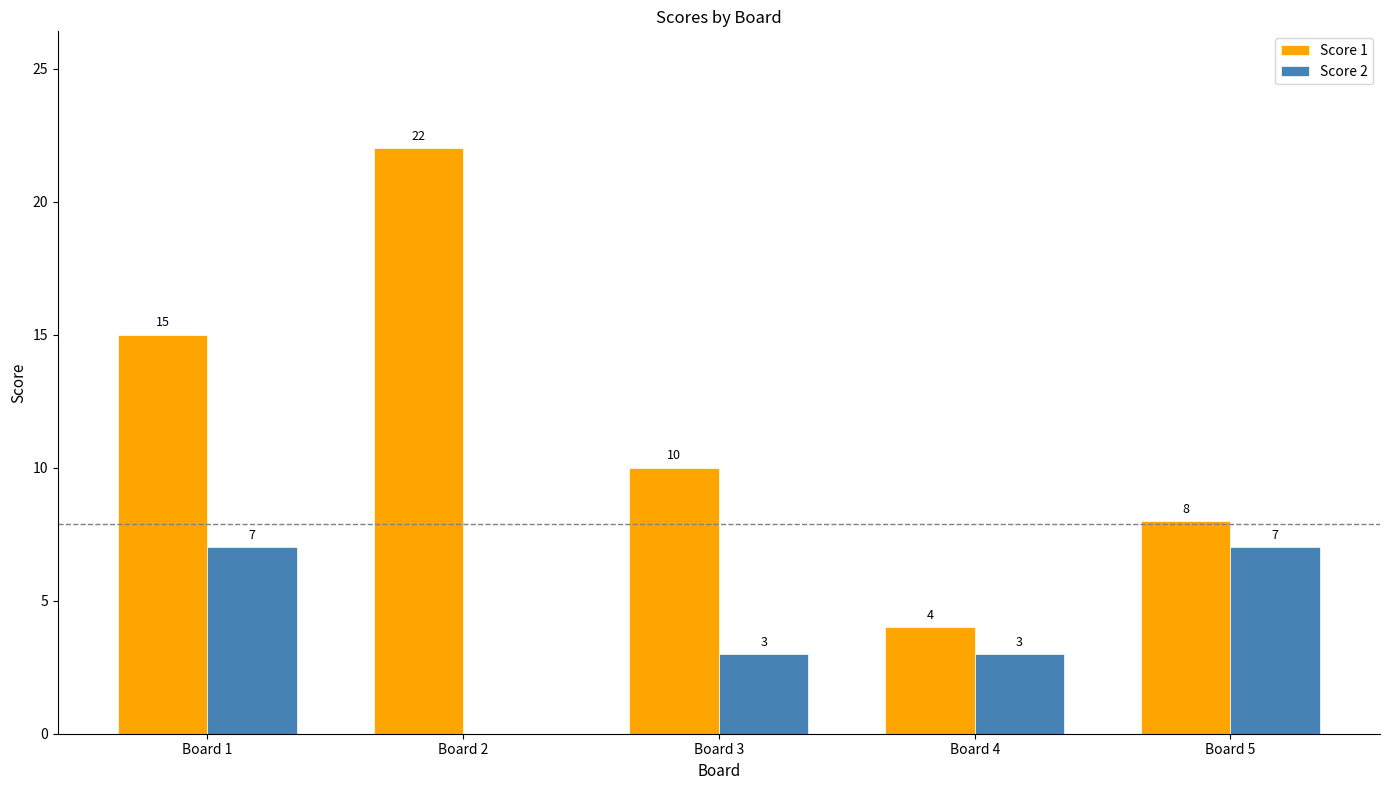

Does the chart contain stacked bars?

No